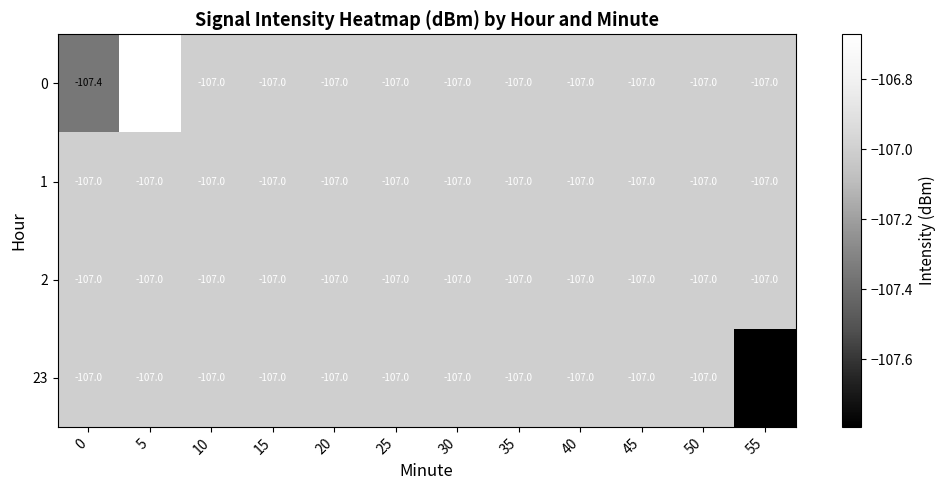

True or false: 23 has a value of -107.0 at 20.

True